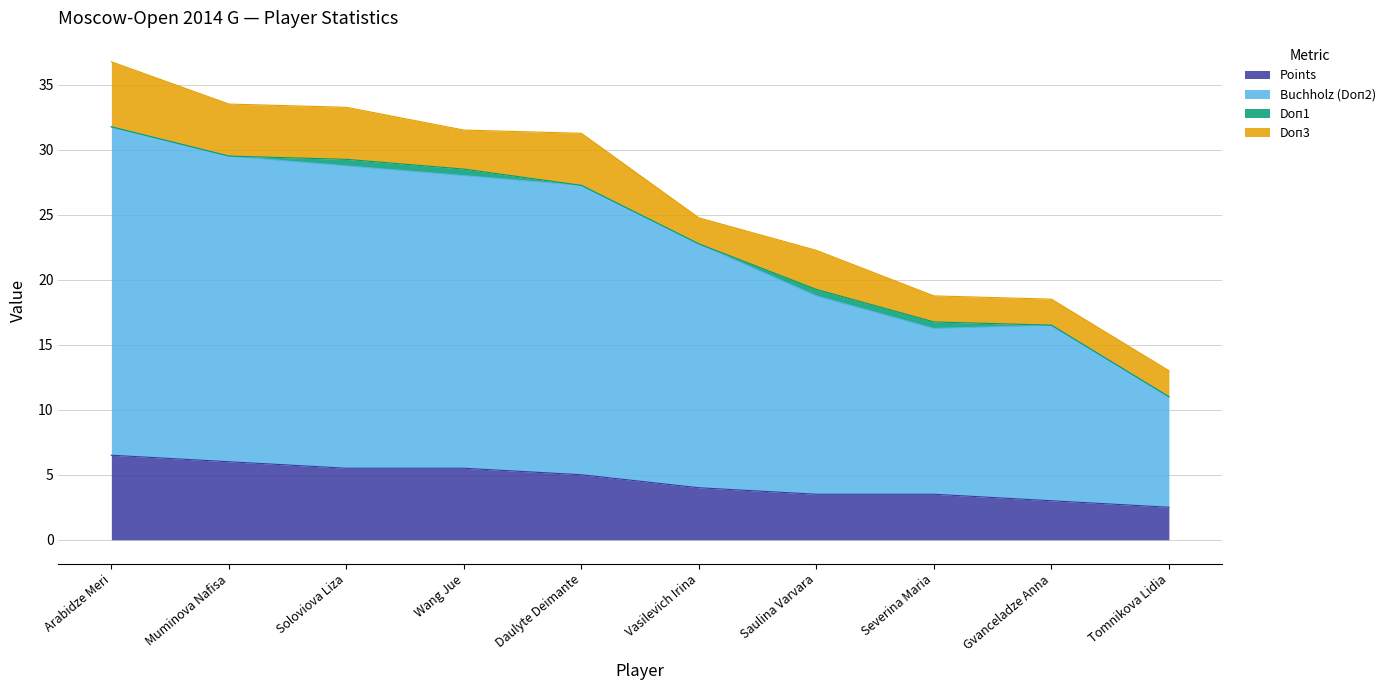

What is the highest value of the Points series?

6.5